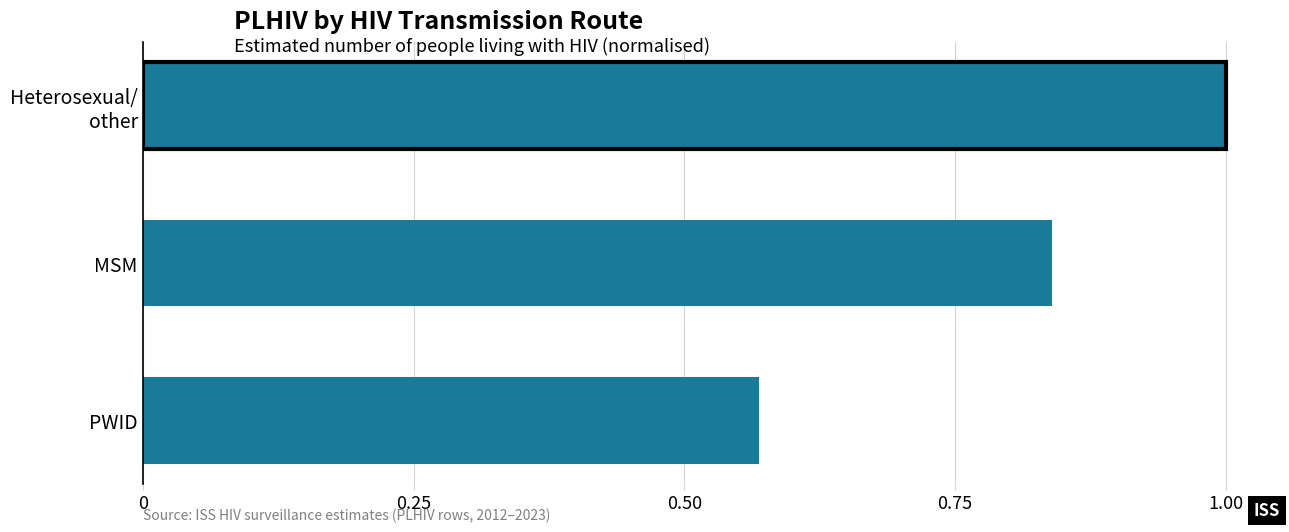

Are the bars grouped side by side (vs. stacked)?

No